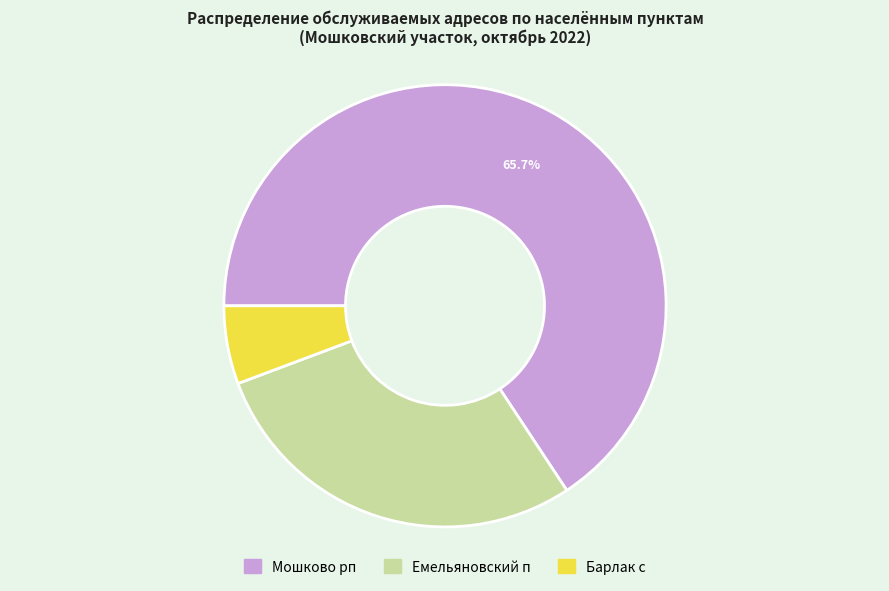

Between Мошково рп and Барлак с, which is larger?

Мошково рп